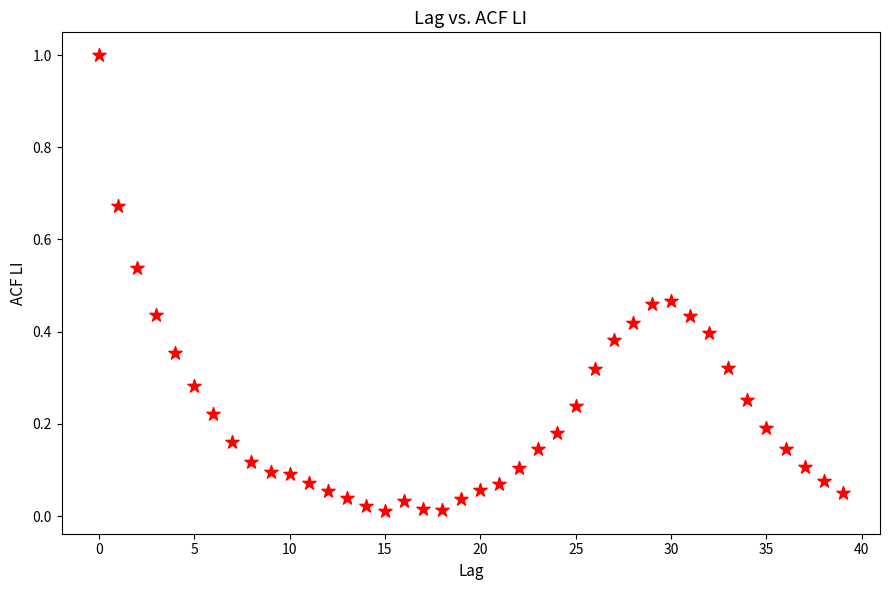

What is the range of Y values (max minus min)?

1.0